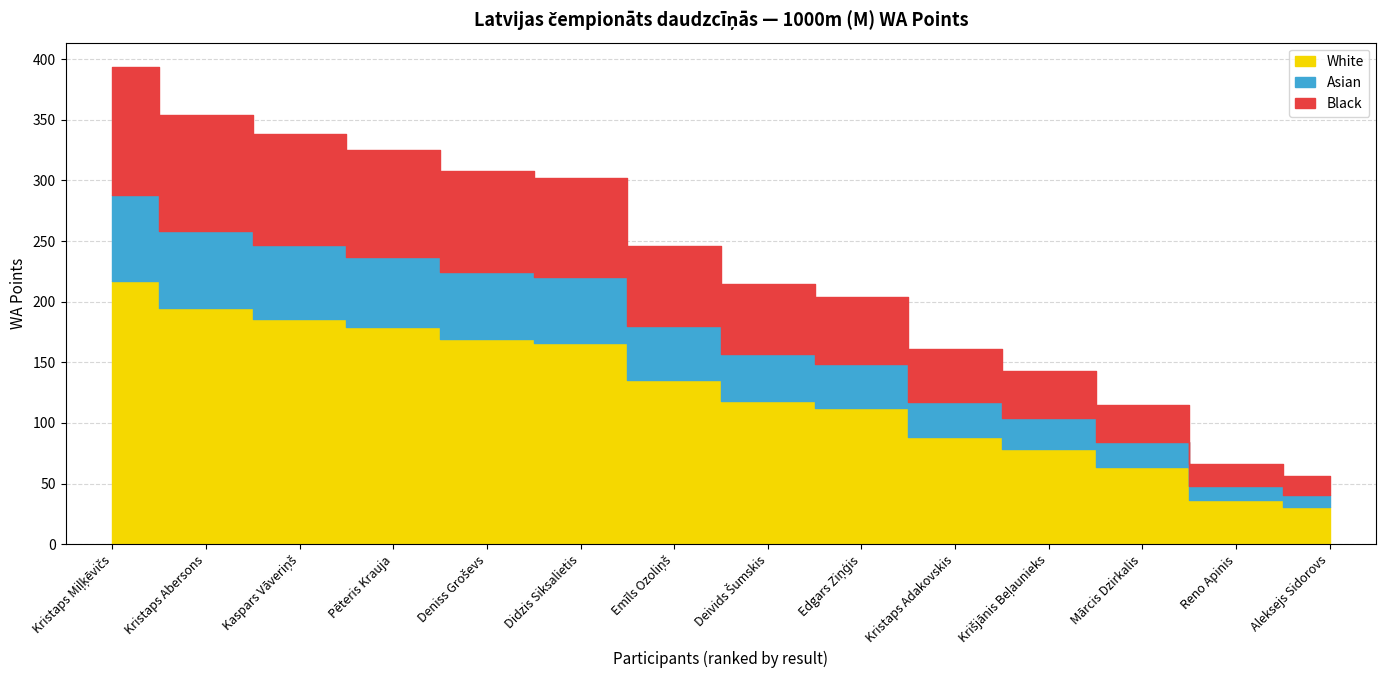

What position from the left is Kristaps Adakovskis?

10